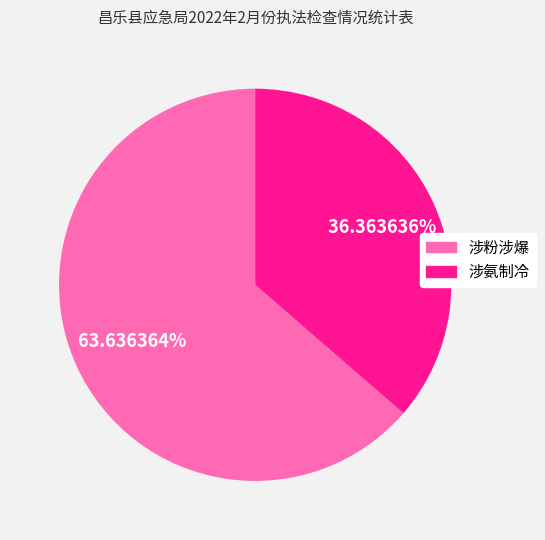

Combined, do 涉氨制冷 and 涉粉涉爆 account for over 50%?

Yes